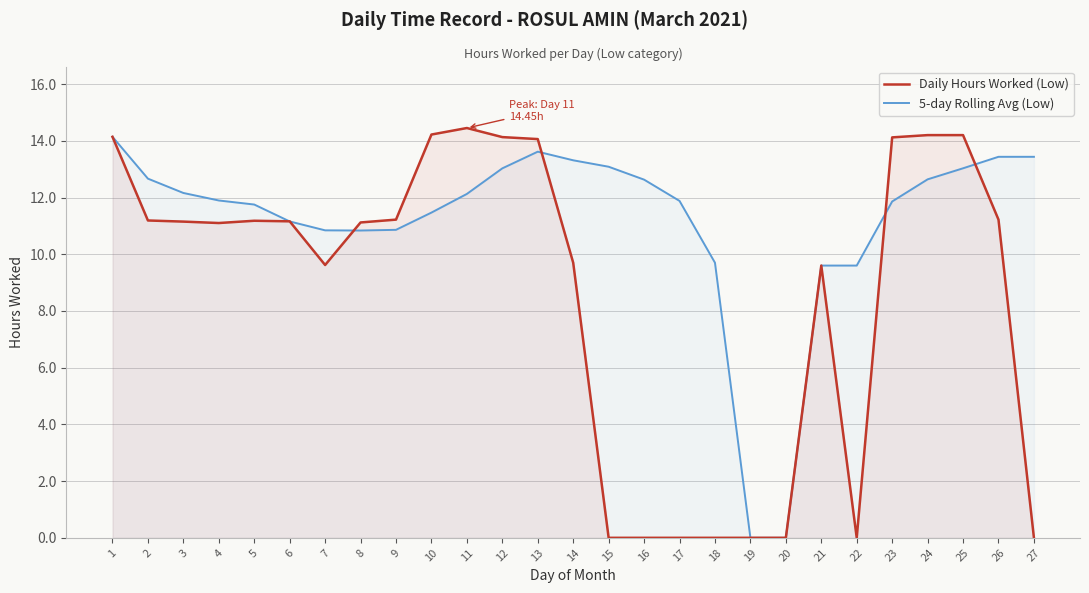

Which series has the largest range (max minus min)?

Daily Hours Worked (Low)